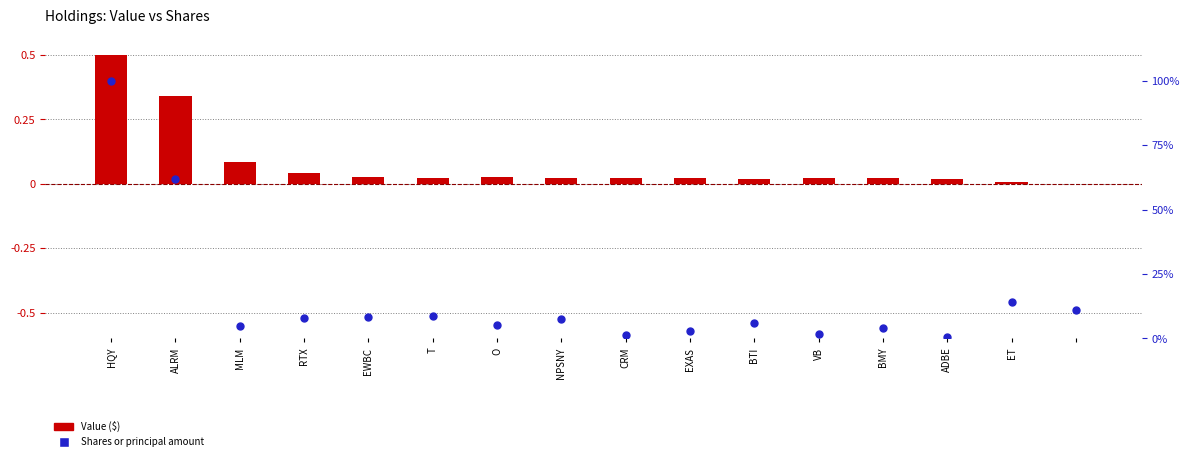

What is the total value across all series at EWBC?

8.2